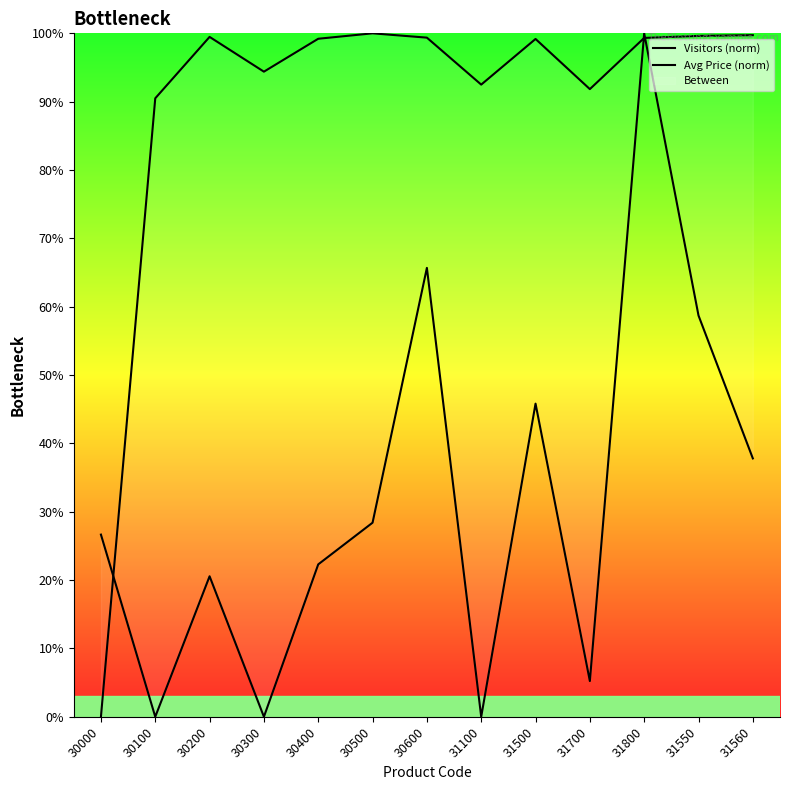

How many series are shown in this chart?

2